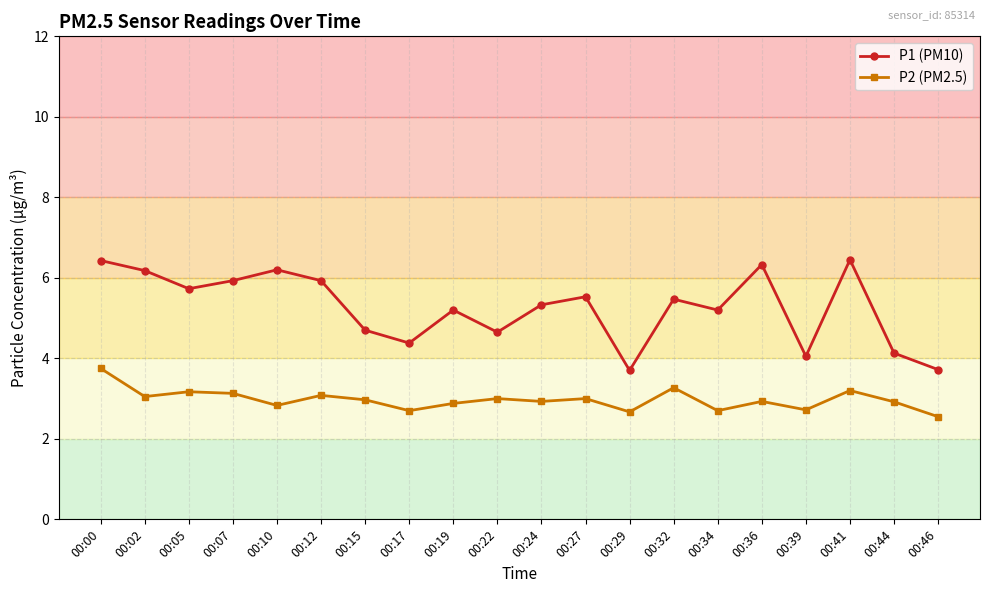

Which series has the largest total across all categories?

P1 (PM10)